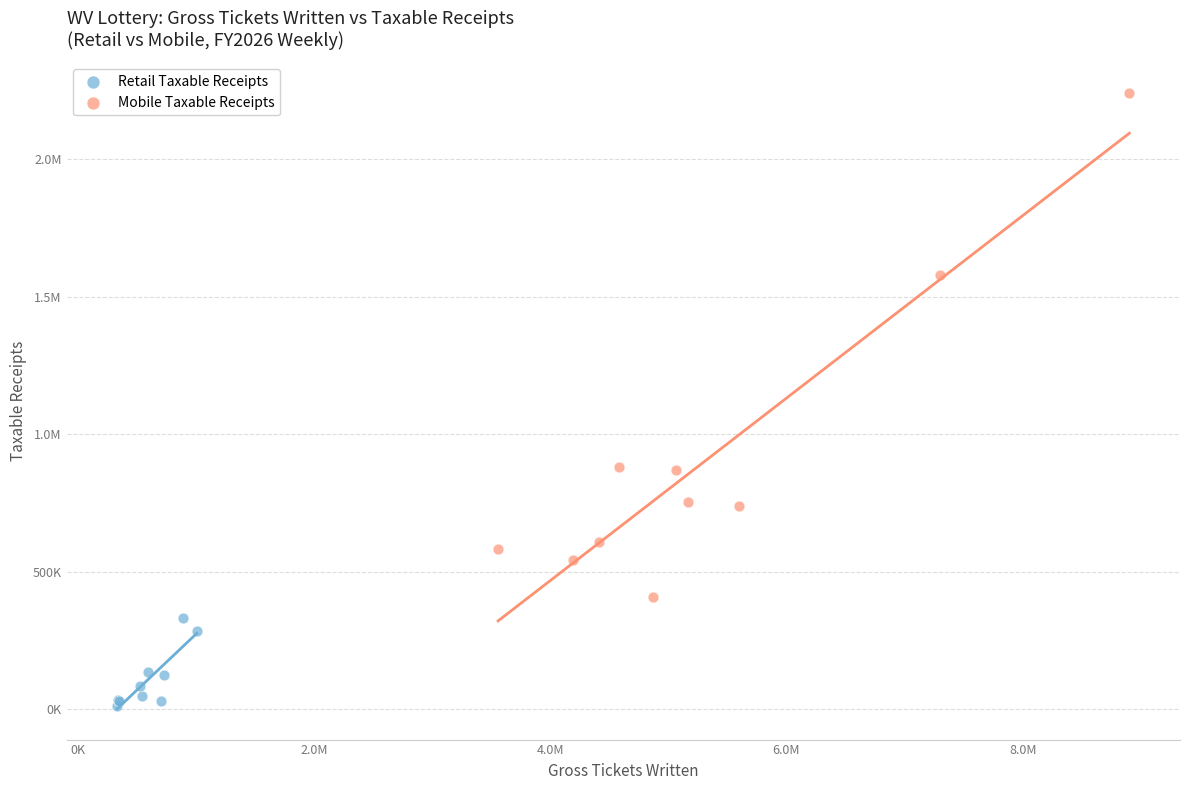

What are all the series names shown in the legend?

Retail Taxable Receipts, Mobile Taxable Receipts